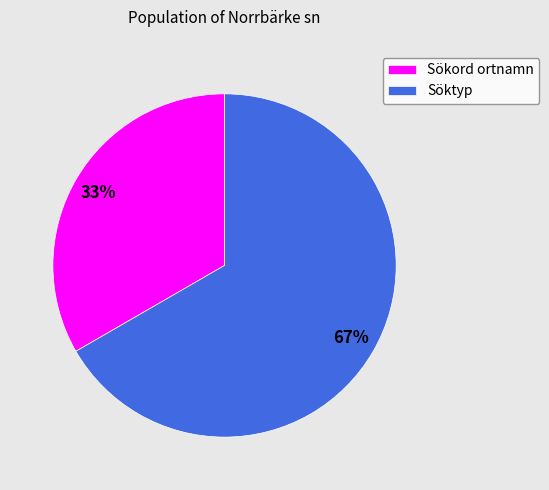

Which has a higher value, Sökord ortnamn or Söktyp?

Söktyp